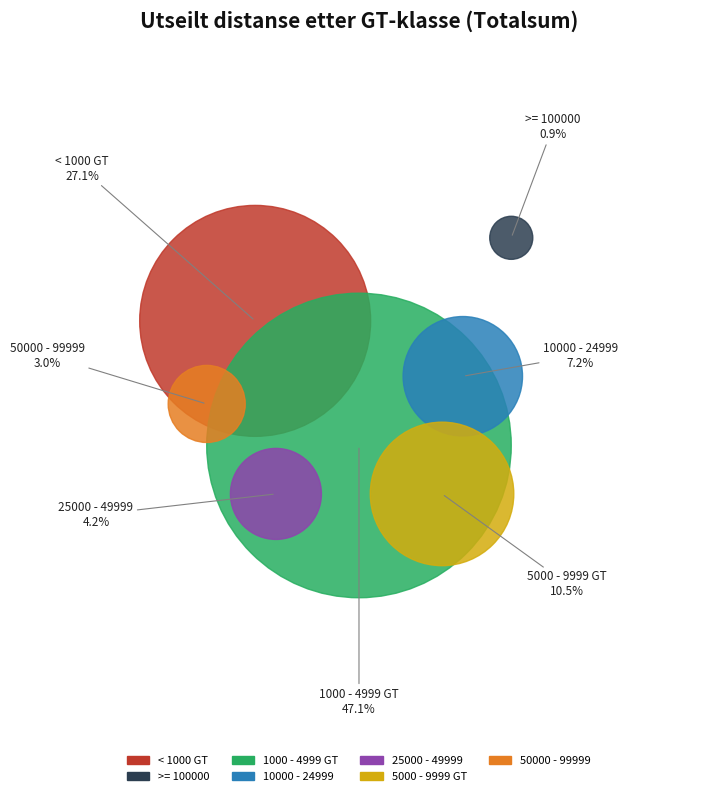

Between 5000 - 9999 GT and >= 100000, which is larger?

5000 - 9999 GT